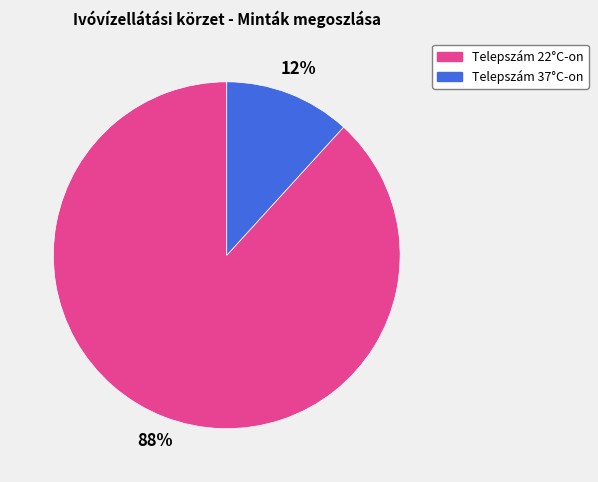

How many segments does this pie chart have?

2